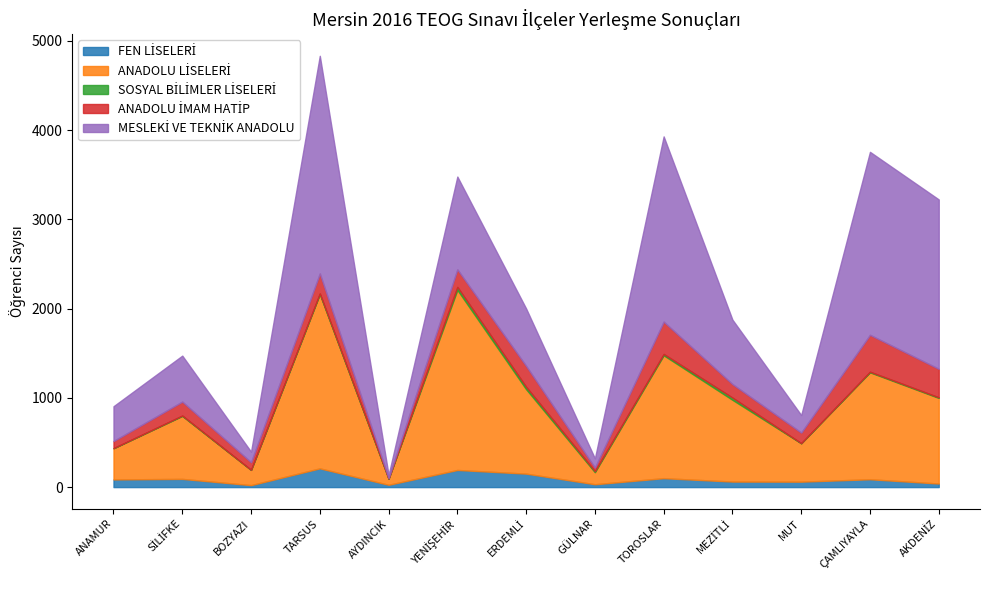

How many lines are shown in the chart?

5